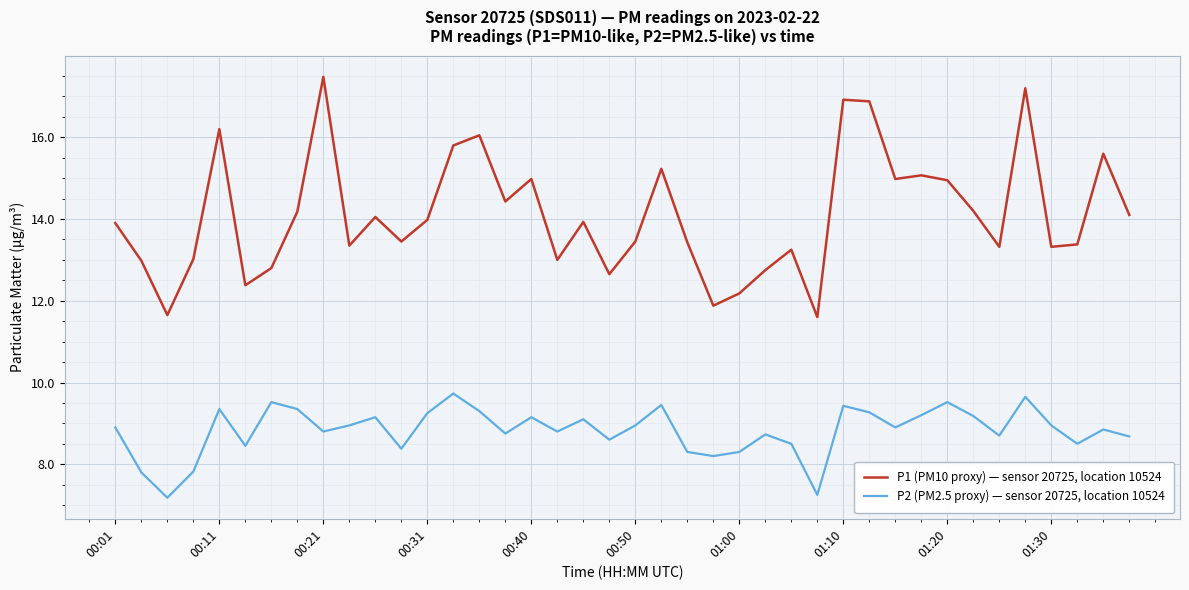

True or false: P1 (PM10 proxy) — sensor 20725, location 10524 and P2 (PM2.5 proxy) — sensor 20725, location 10524 intersect in this chart.

False